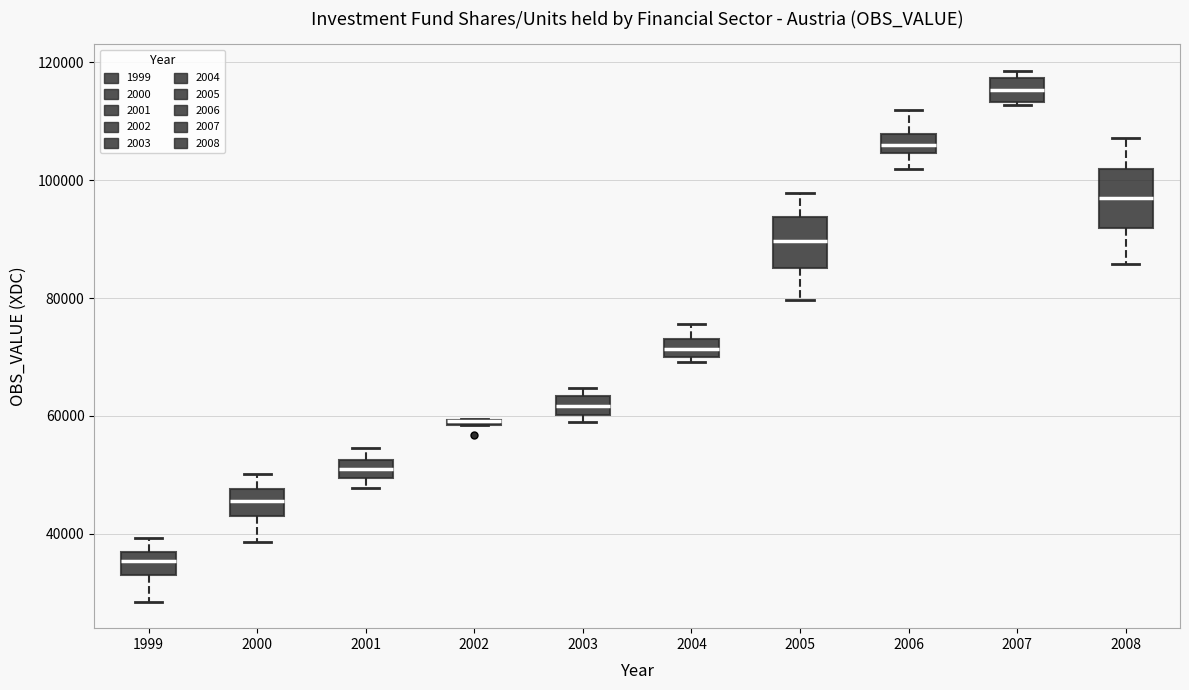

Where is the upper edge of the box at x = 2003 on the y-axis? The values are not printed on the chart, so give them approximately, as read against the axis.

64000